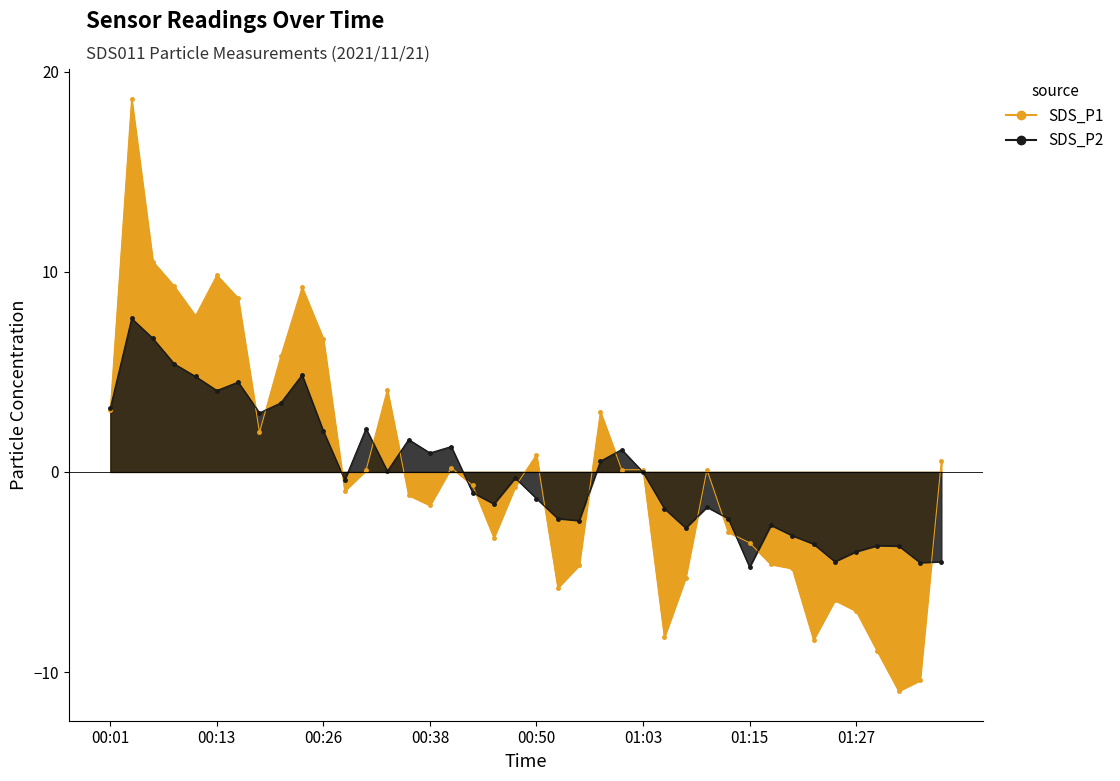

What is the difference between the second highest and second lowest values in the SDS_P2 series?

11.2